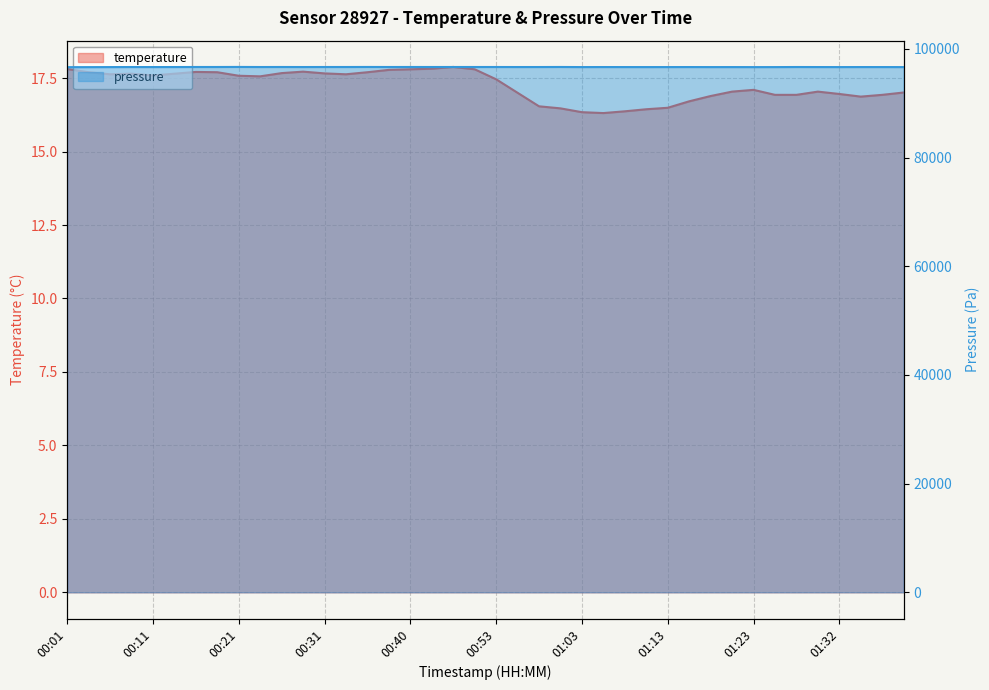

At which category is the sum across all series the highest?

00:21